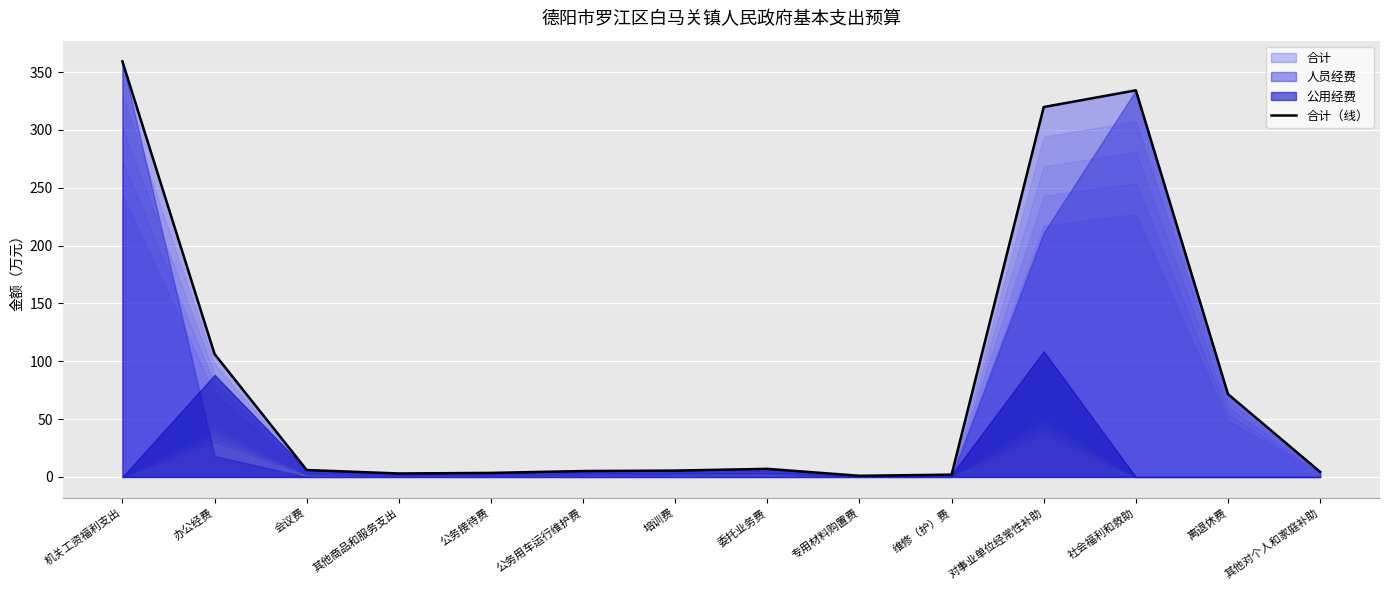

What is the sum of the values at 社会福利和救助 and 培训费?

339.8